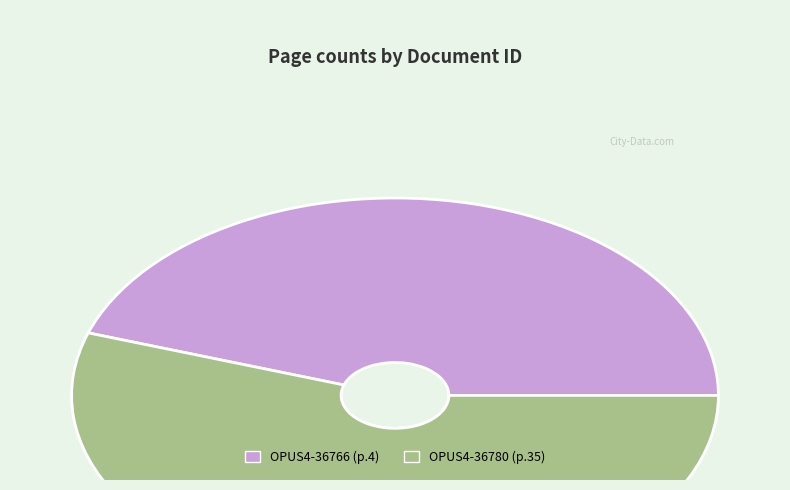

What is the total percentage of OPUS4-36766 and OPUS4-36780?

100.0%